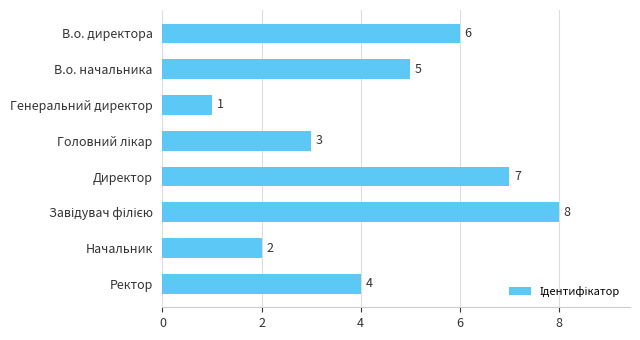

What is the smallest value displayed?

1